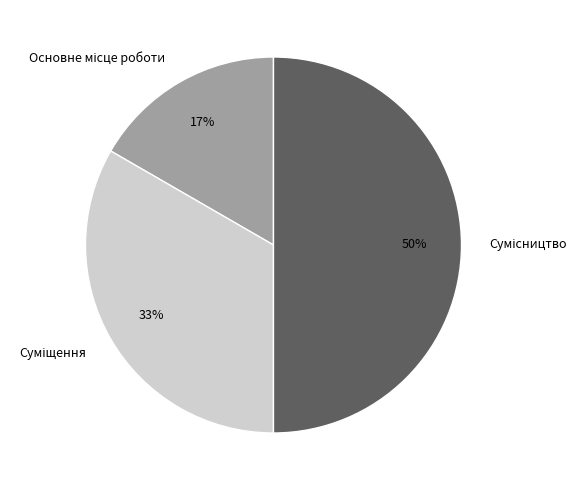

To the nearest percent, what is the difference between the largest and smallest slice percentages?

33%